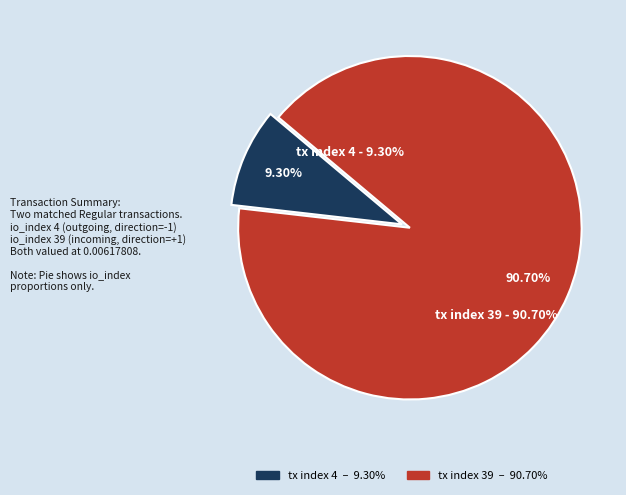

Is there any slice that represents more than half of the pie?

Yes